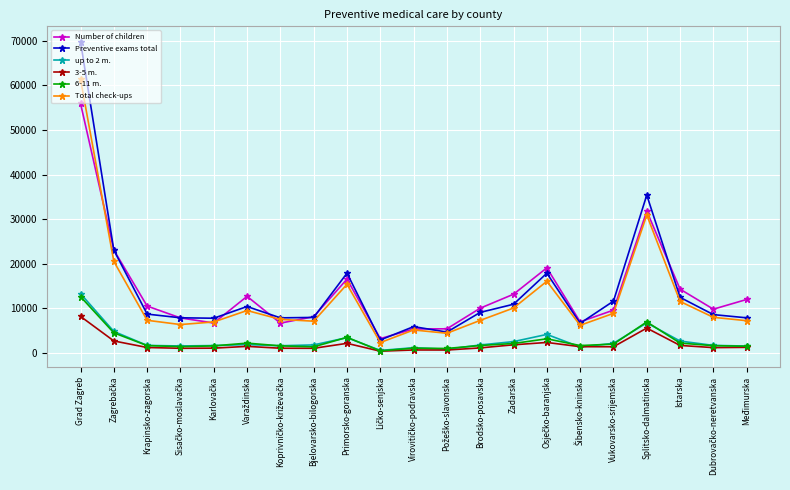

What is the greatest value displayed?

69809